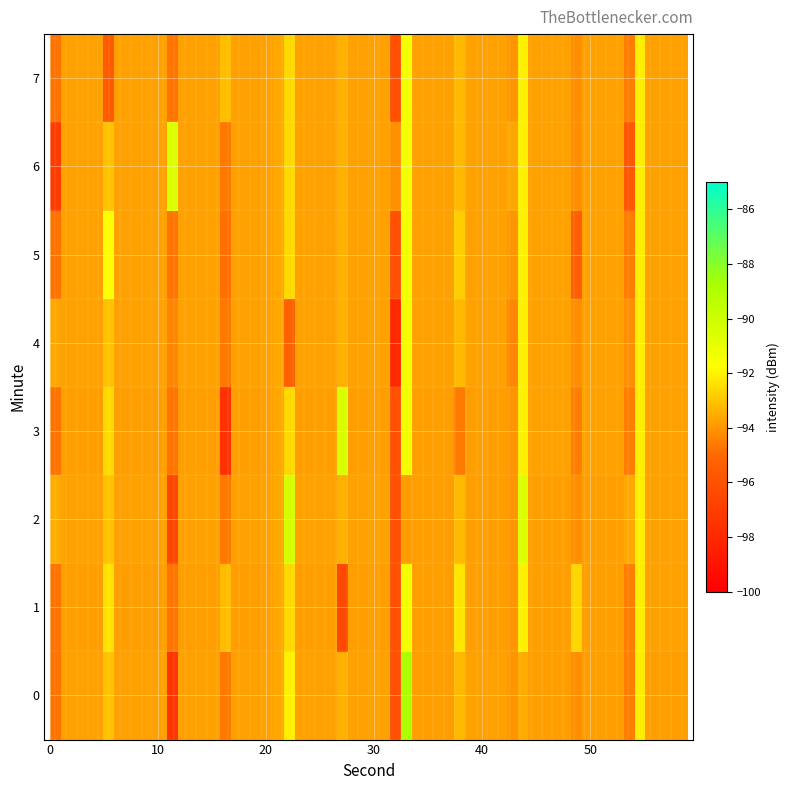

Which series has the largest total across all categories?

1